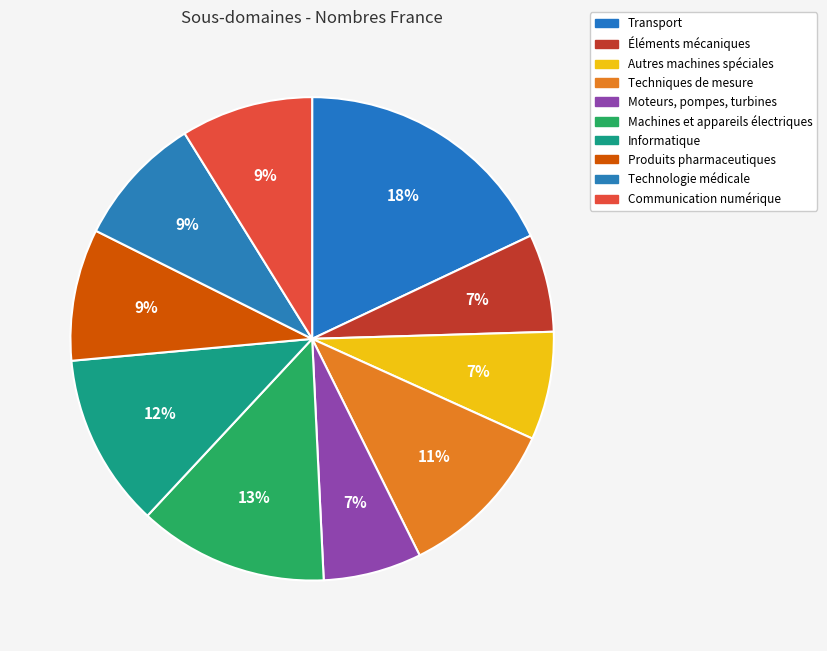

What percentage is the Produits pharmaceutiques slice, to the nearest percent?

9%